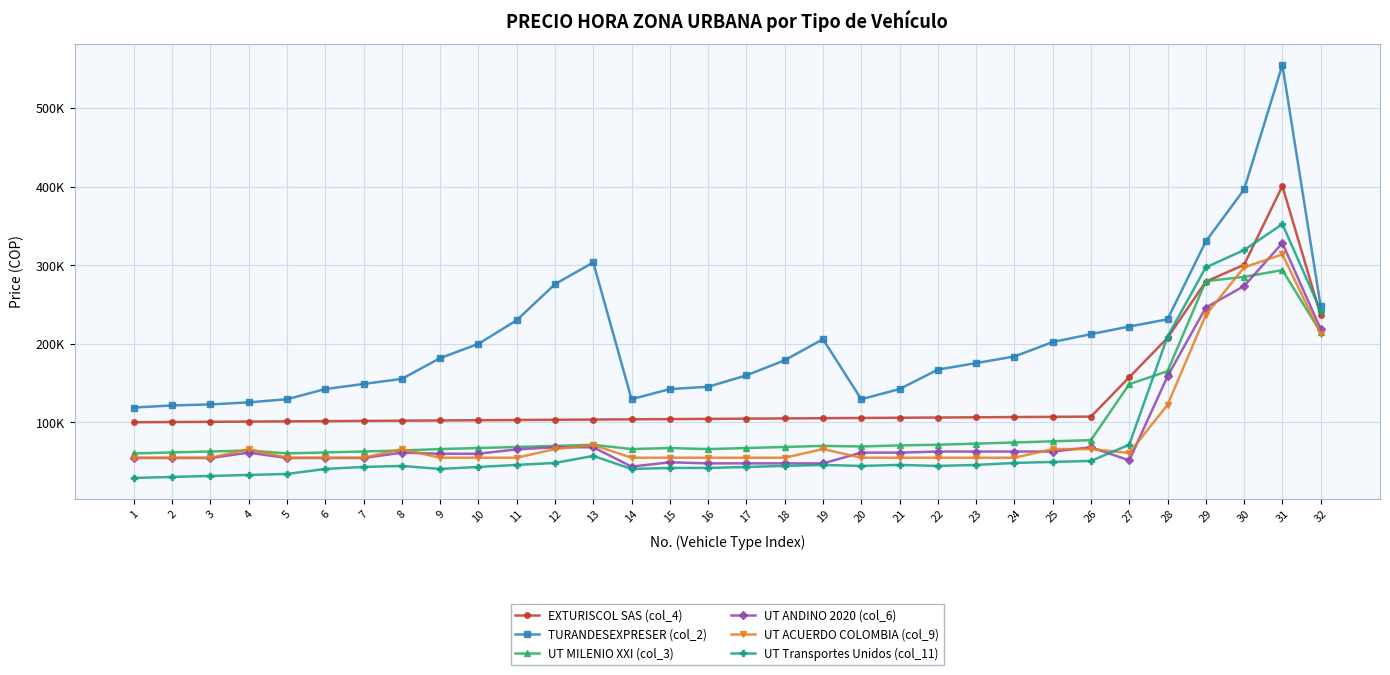

Which series changed the most between 16 and 30?

UT Transportes Unidos (col_11)